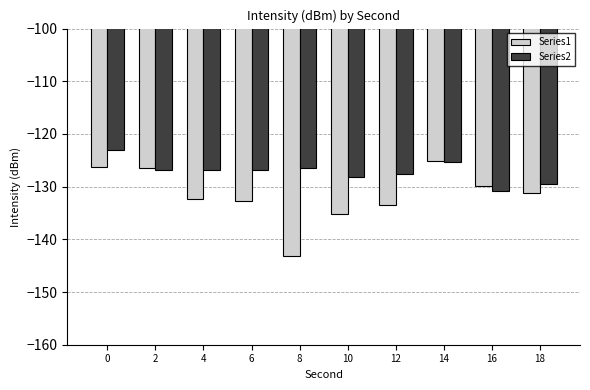

What is the sum of all Series2 values?

-1271.4